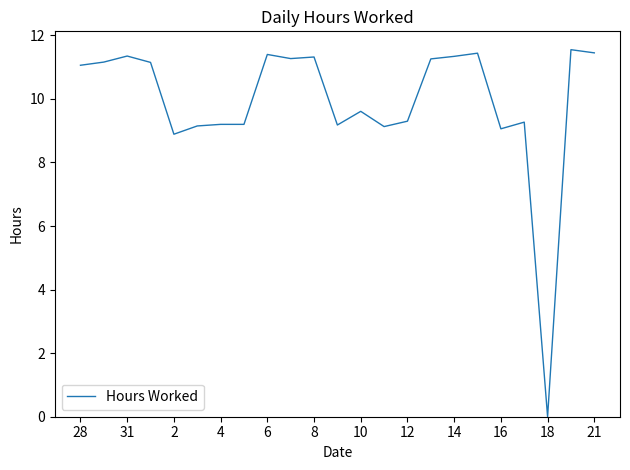

What is the maximum value shown in the chart?

11.6